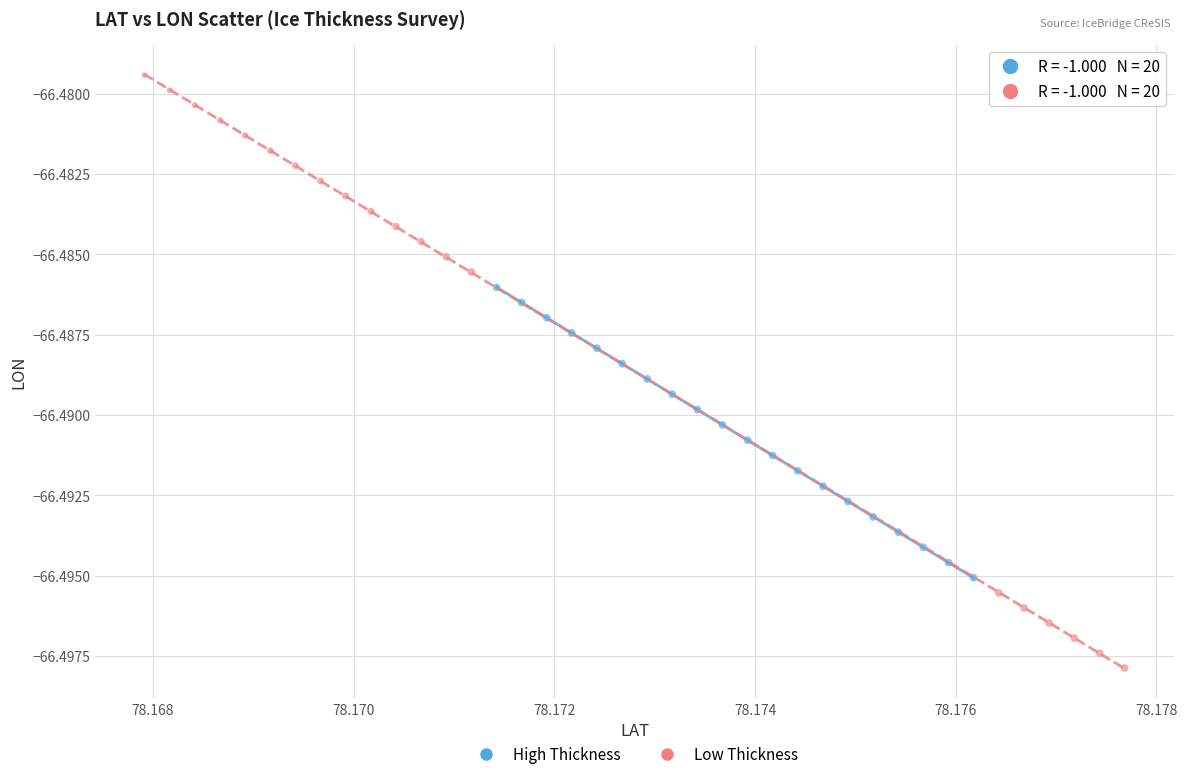

Which series reaches the minimum Y coordinate?

Low Thickness